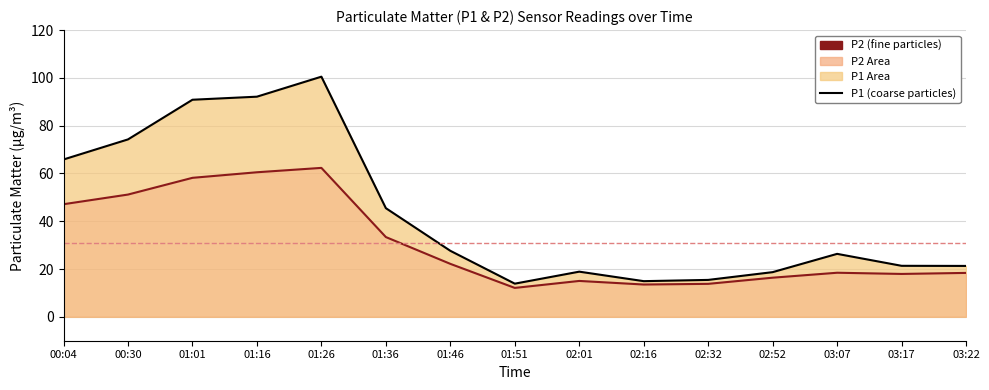

At which label is P1 closest to 57?

00:04